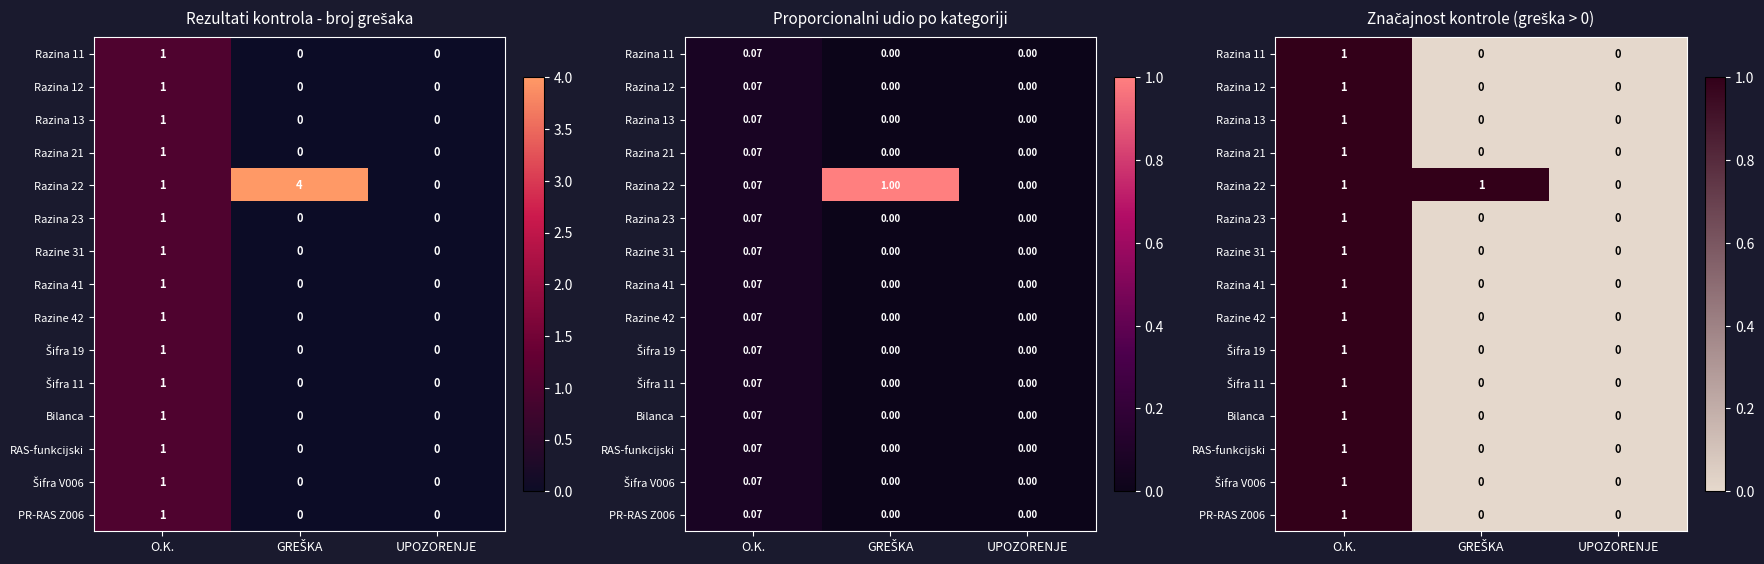

The Razina 11 series shows 0 at GREŠKA. True or false?

True